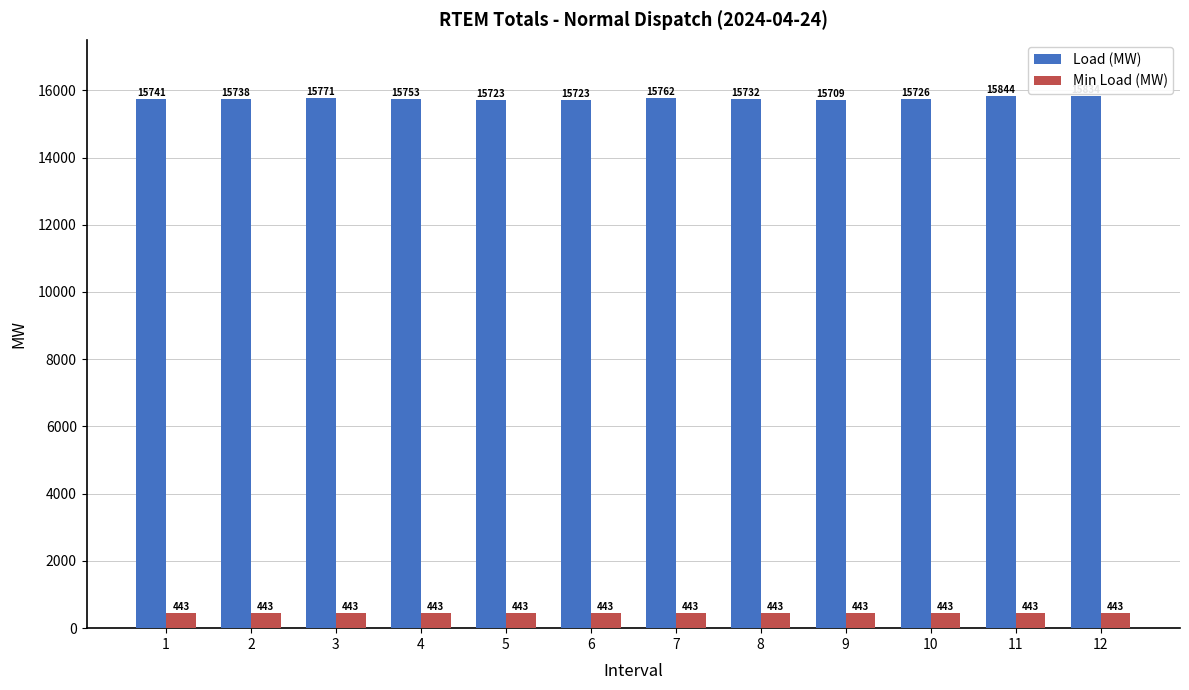

What is the sum of the Min Load (MW) values at 5 and 2?

885.4